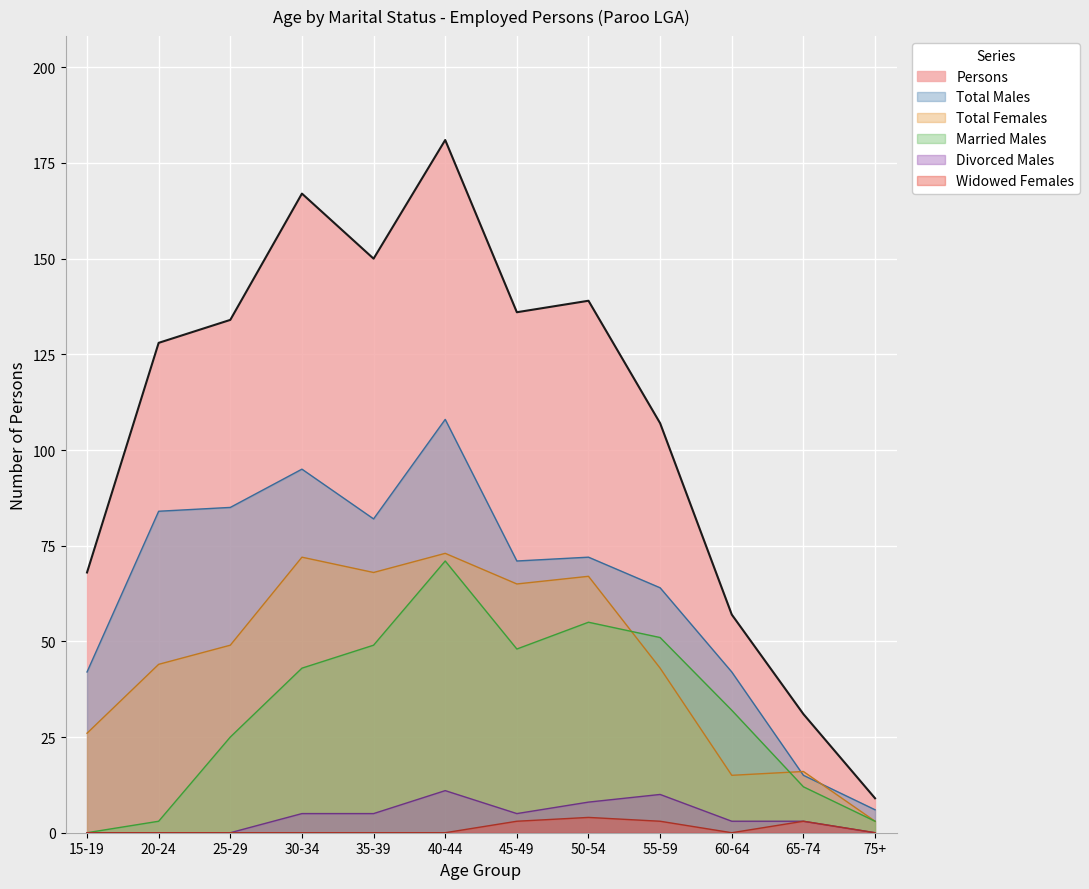

The Divorced Males series shows 3 at 50-54. True or false?

False